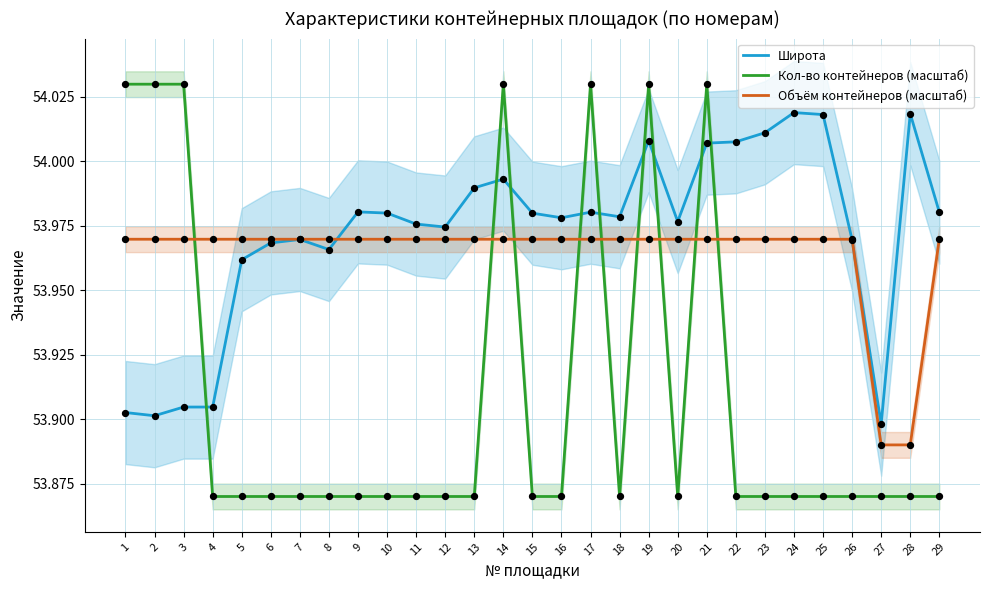

Is the value of Кол-во контейнеров (масштаб) at 21 greater than the value of Широта at 10?

Yes